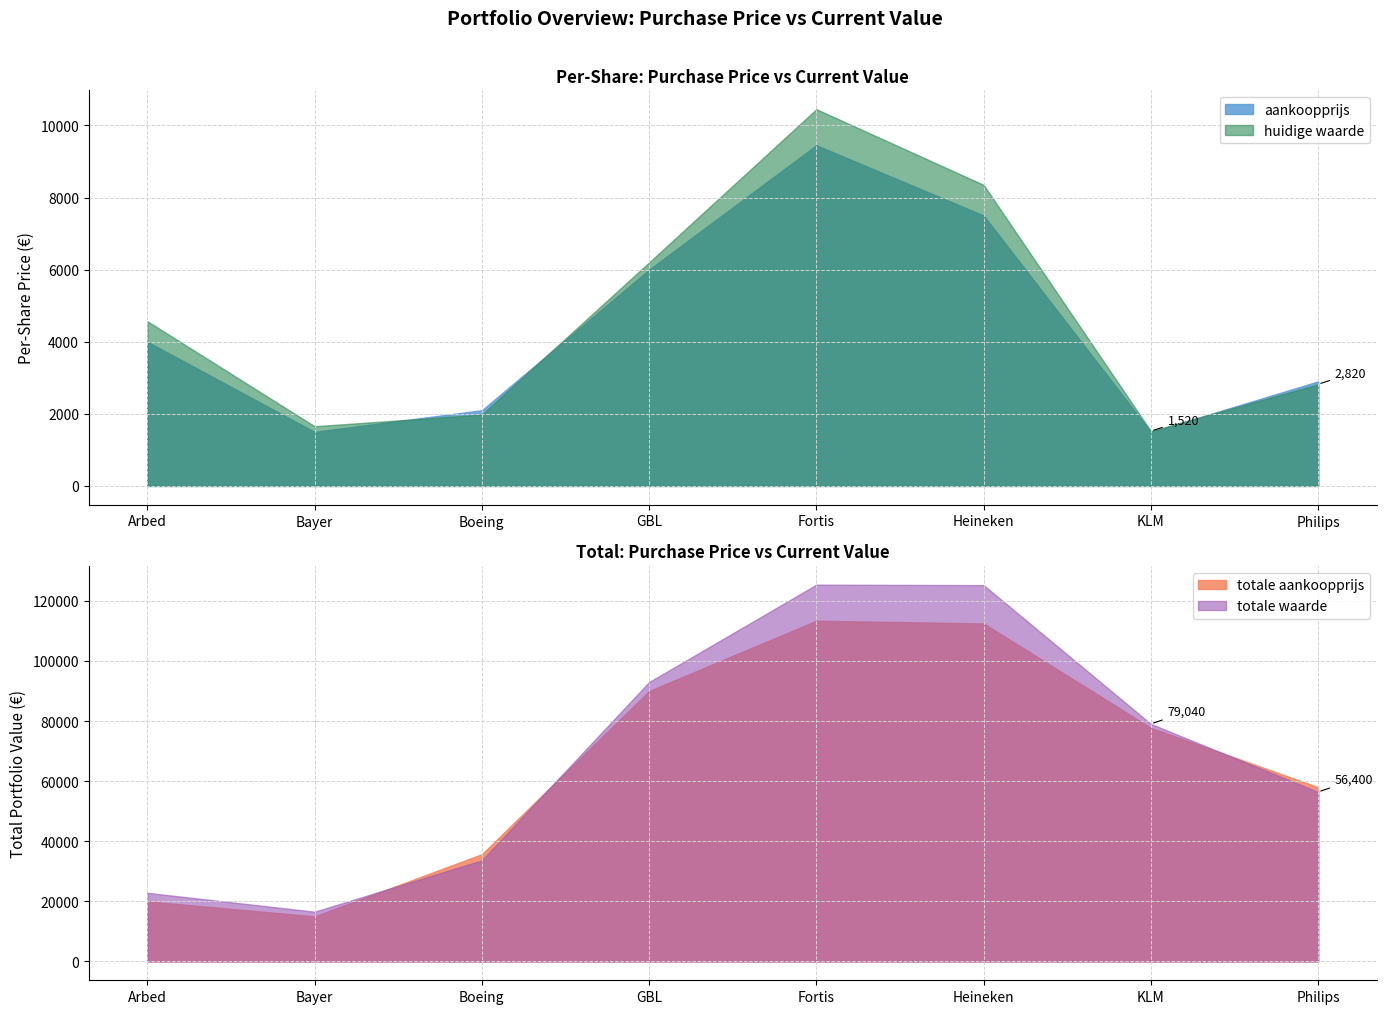

How many categories are shown in the chart?

8